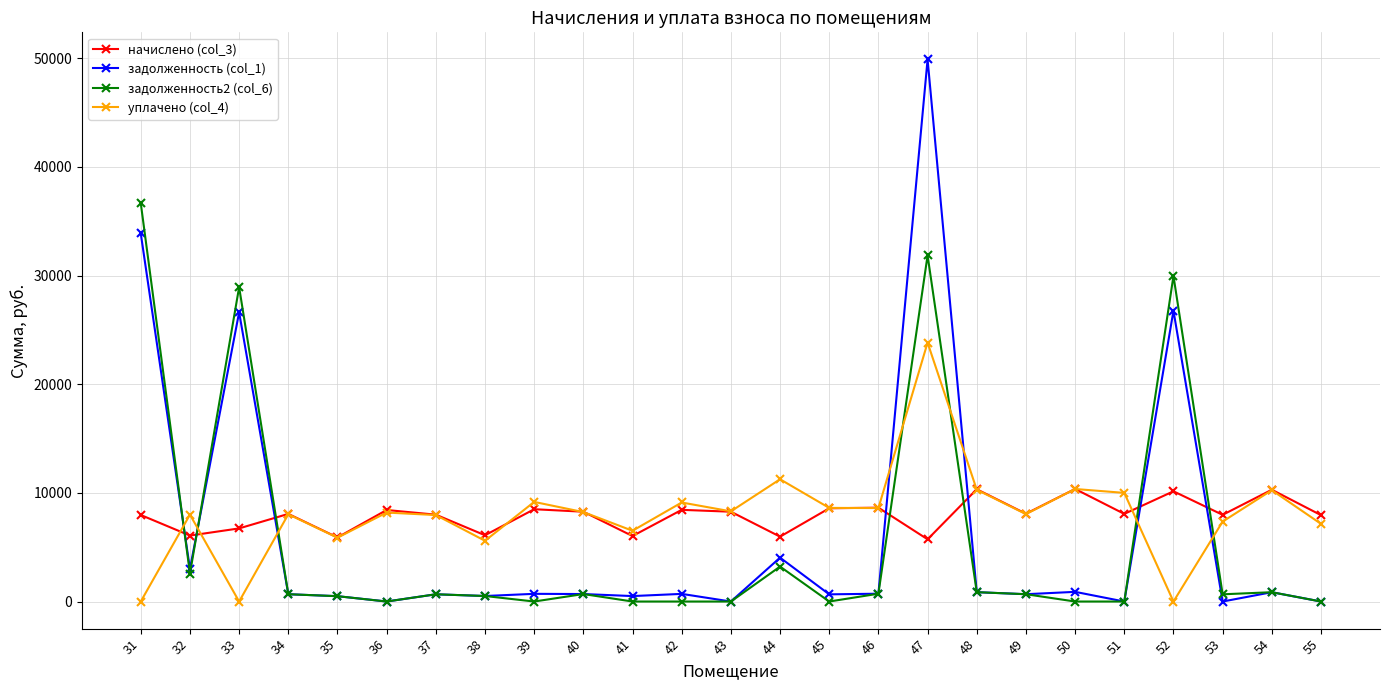

Which series ends up on top after the final intersection of задолженность (col_1) and начислено (col_3)?

начислено (col_3)